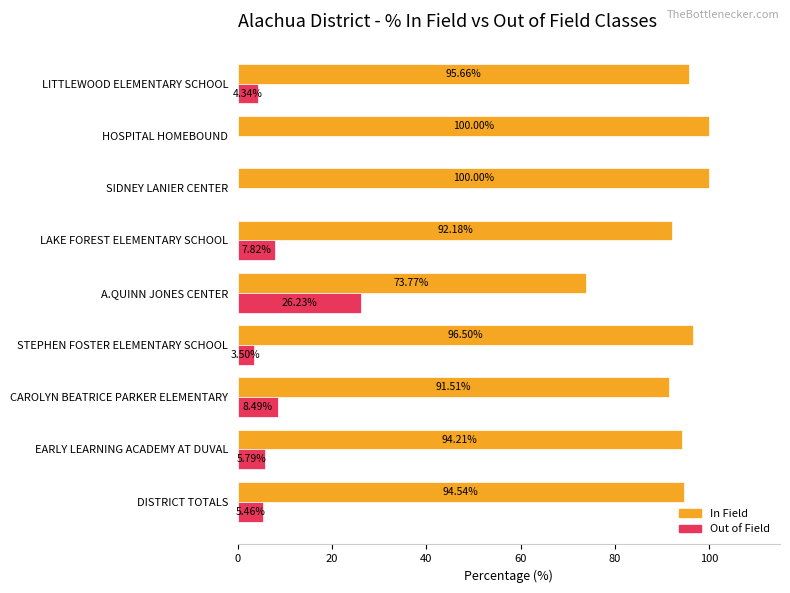

Is the value of In Field at EARLY LEARNING ACADEMY AT DUVAL greater than the value of Out of Field at HOSPITAL HOMEBOUND?

Yes